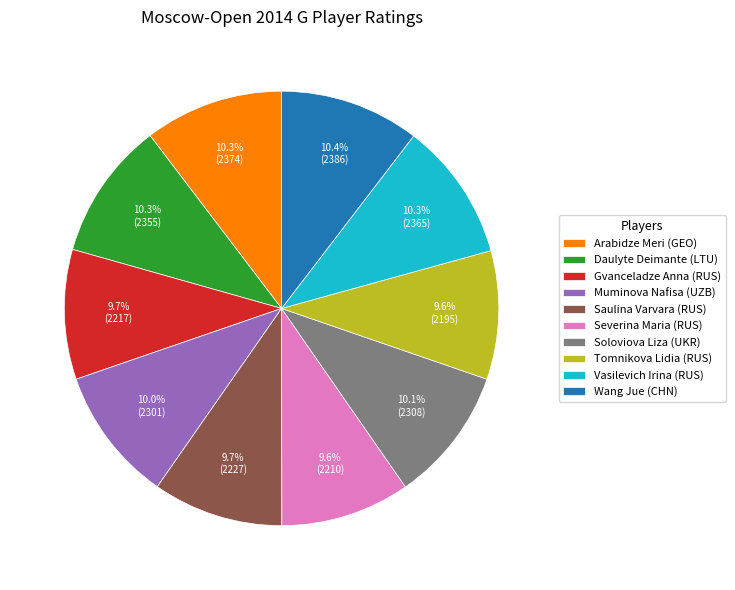

Combined, do Muminova Nafisa (UZB) and Soloviova Liza (UKR) account for over 50%?

No